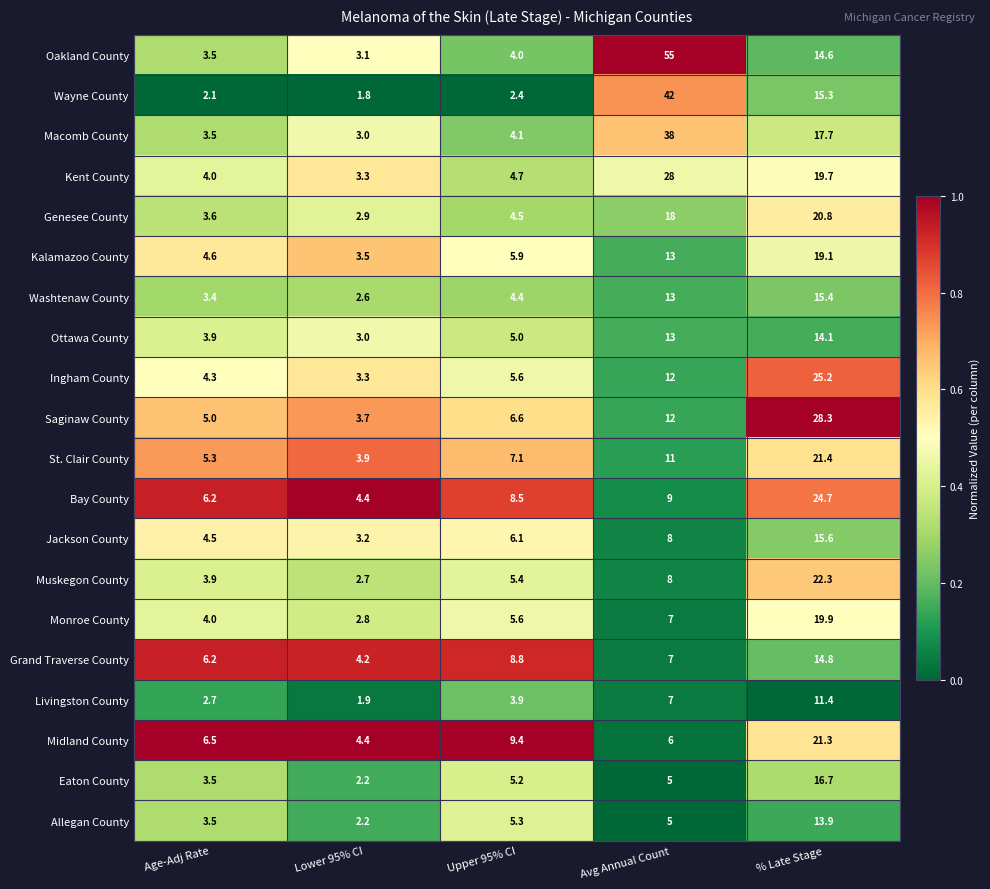

The Allegan County series shows 3.0 at Avg Annual Count. True or false?

False